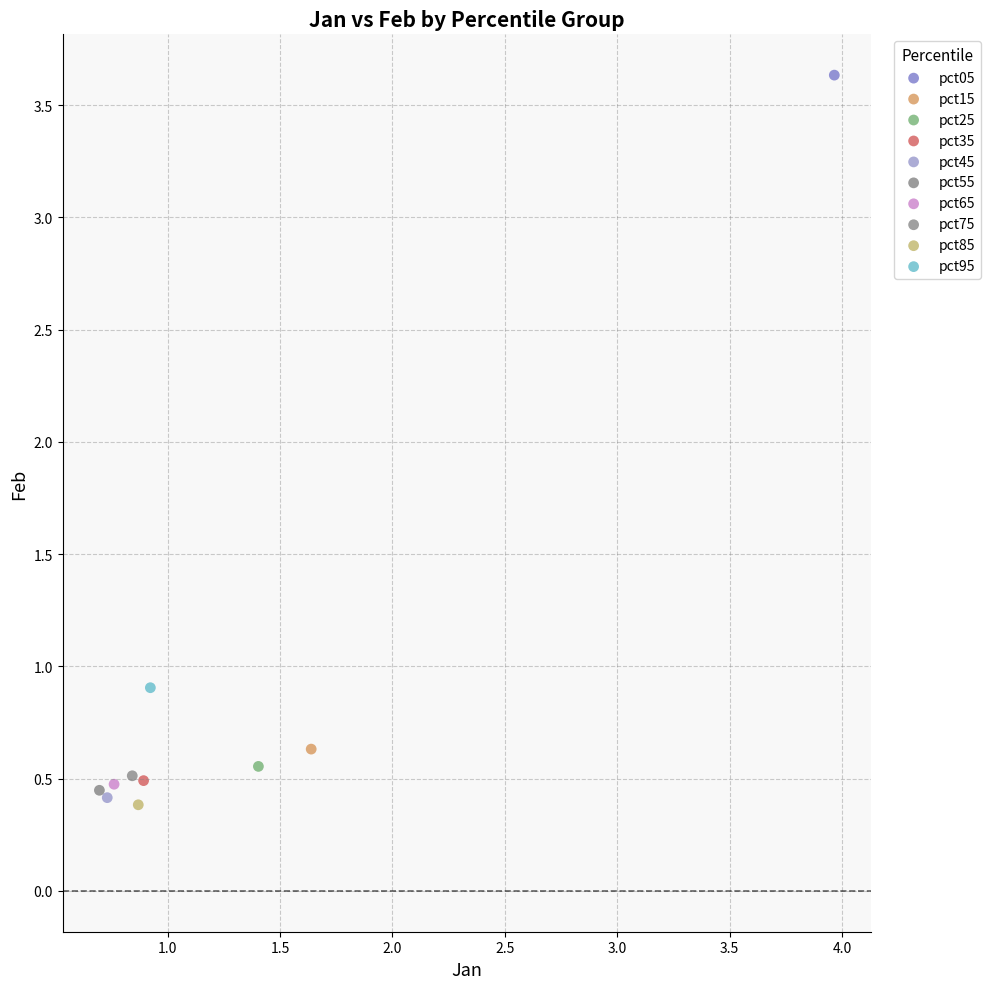

Which series contains the highest Y value?

pct05